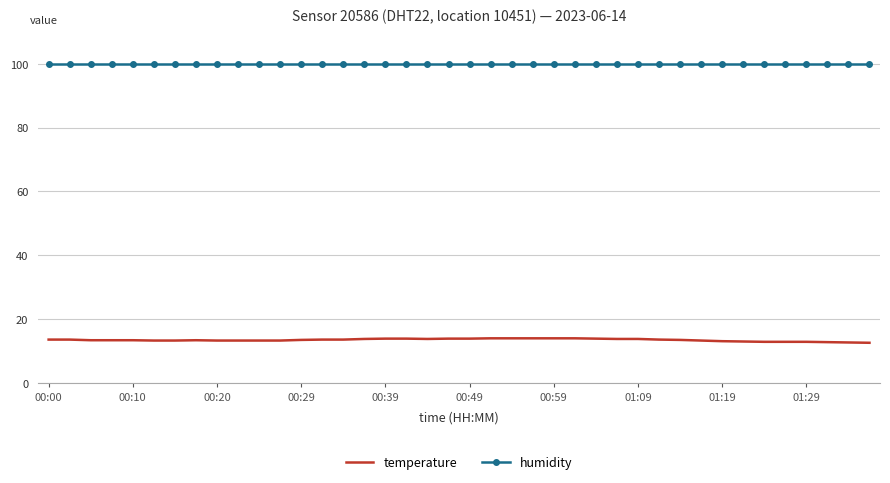

What is the greatest value displayed?

99.9